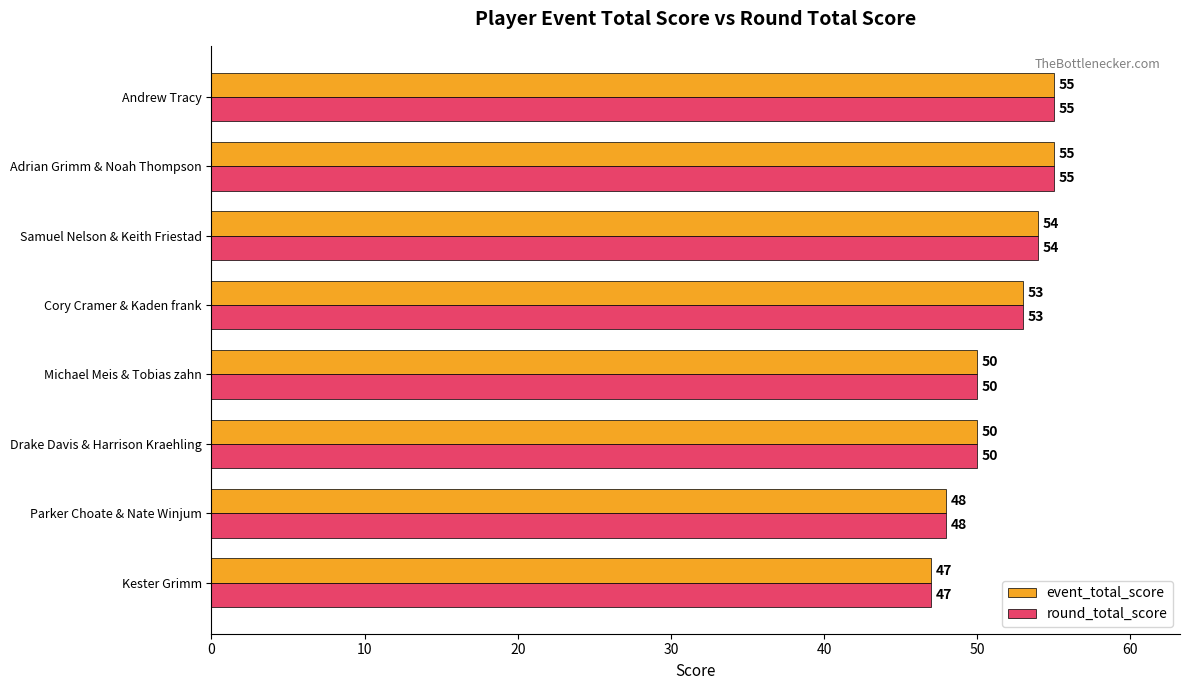

How many data points does each series have?

8